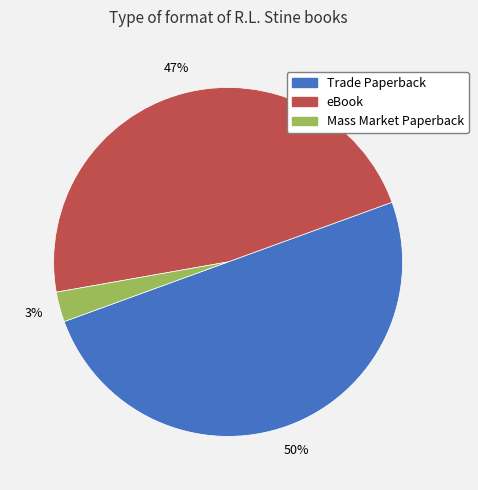

True or false: eBook accounts for 47% of the total.

True